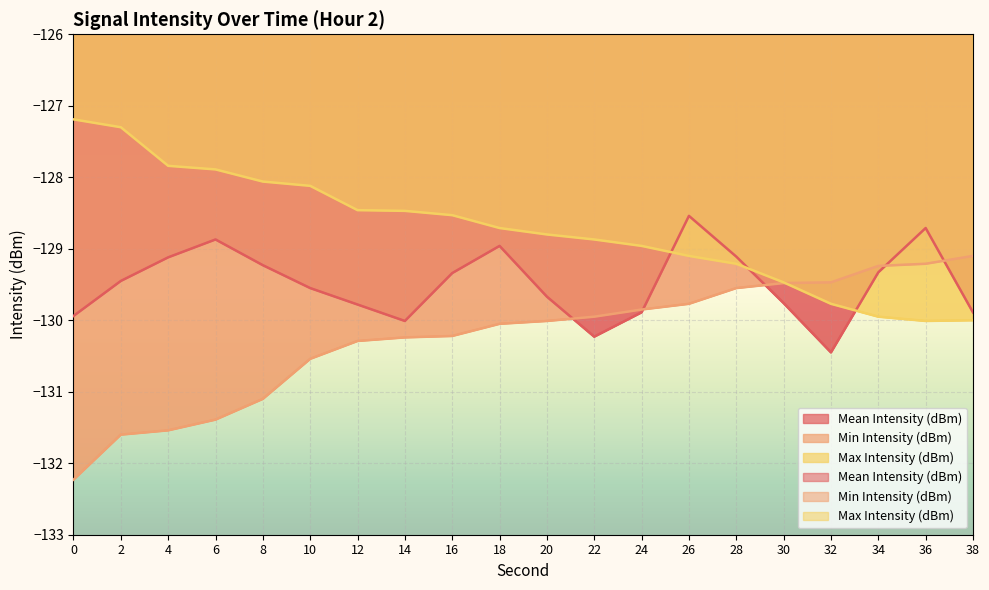

What is the value of the Mean Intensity (dBm) point at the 8th from the left?

-130.0